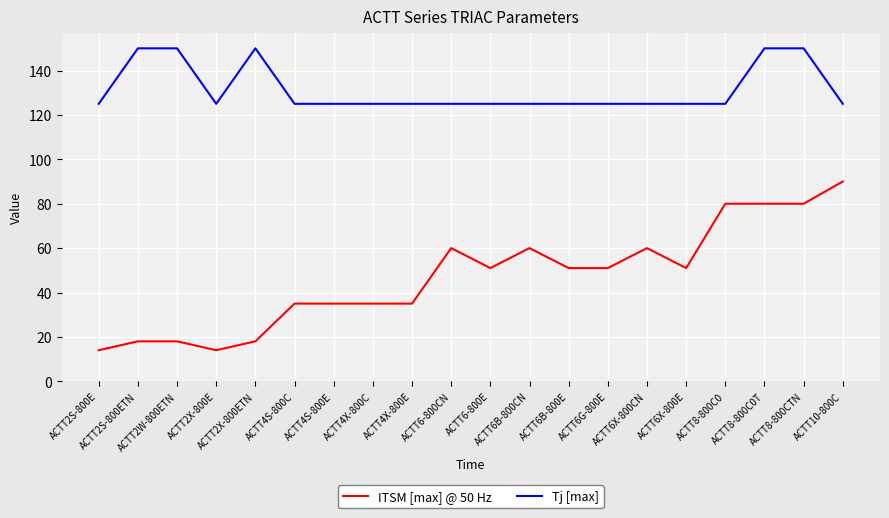

Reading left to right, list all the values displayed in this chart.

ITSM [max] @ 50 Hz: 14	18	18	14	18	35	35	35	35	60	51	60	51	51	60	51	80	80	80	90
Tj [max]: 125	150	150	125	150	125	125	125	125	125	125	125	125	125	125	125	125	150	150	125